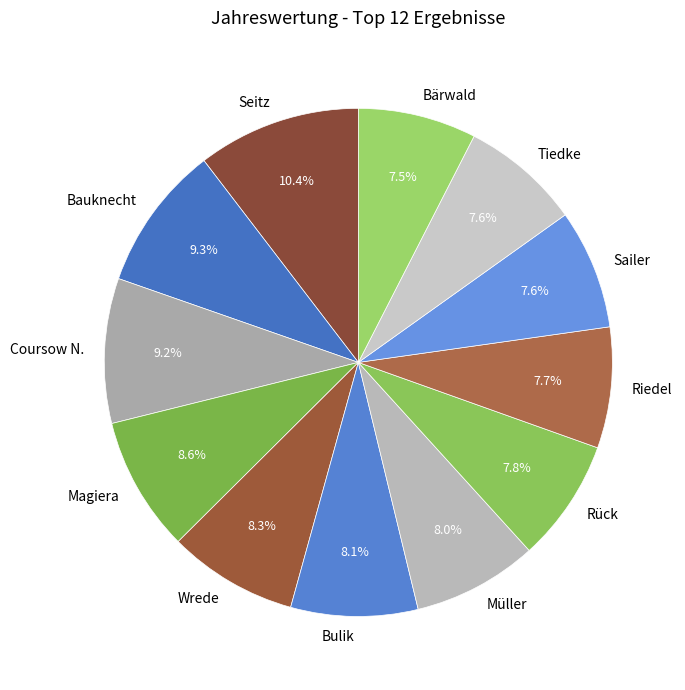

What percentage is NOT represented by Rück?

92.2%